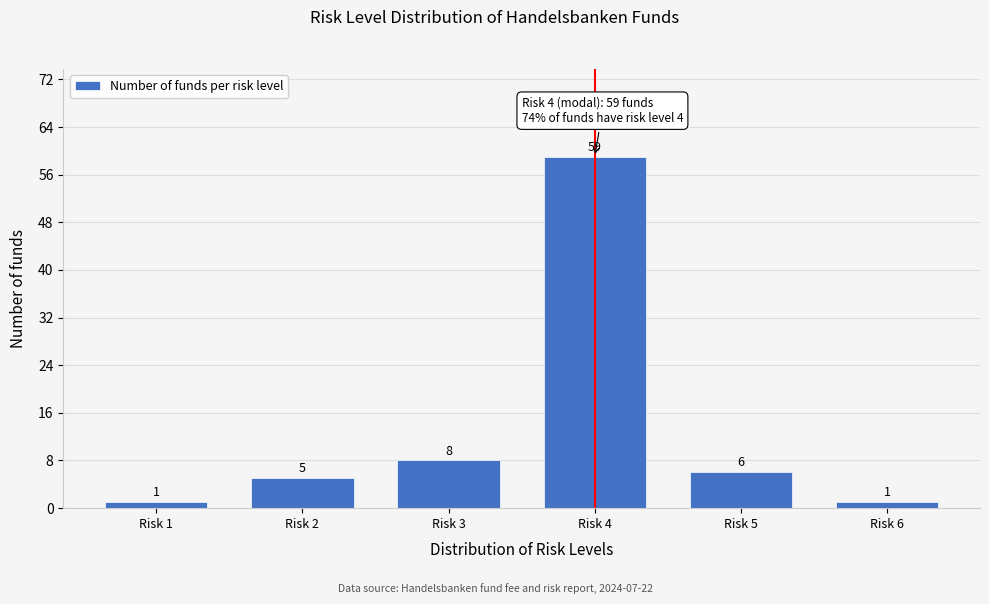

Reading left to right, extract all data points from this chart.

Risk 1=1	Risk 2=5	Risk 3=8	Risk 4=59	Risk 5=6	Risk 6=1